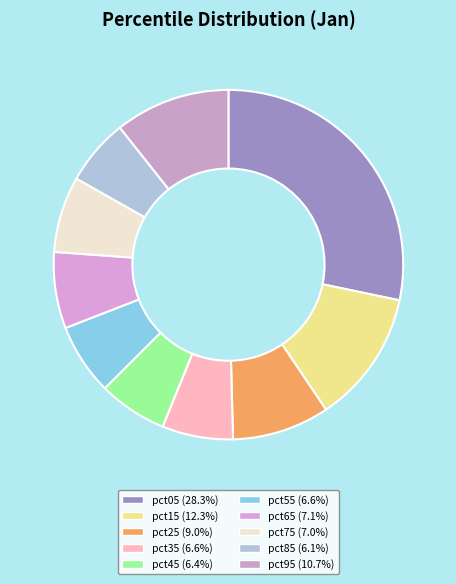

Which category has the smallest portion of the pie?

pct85